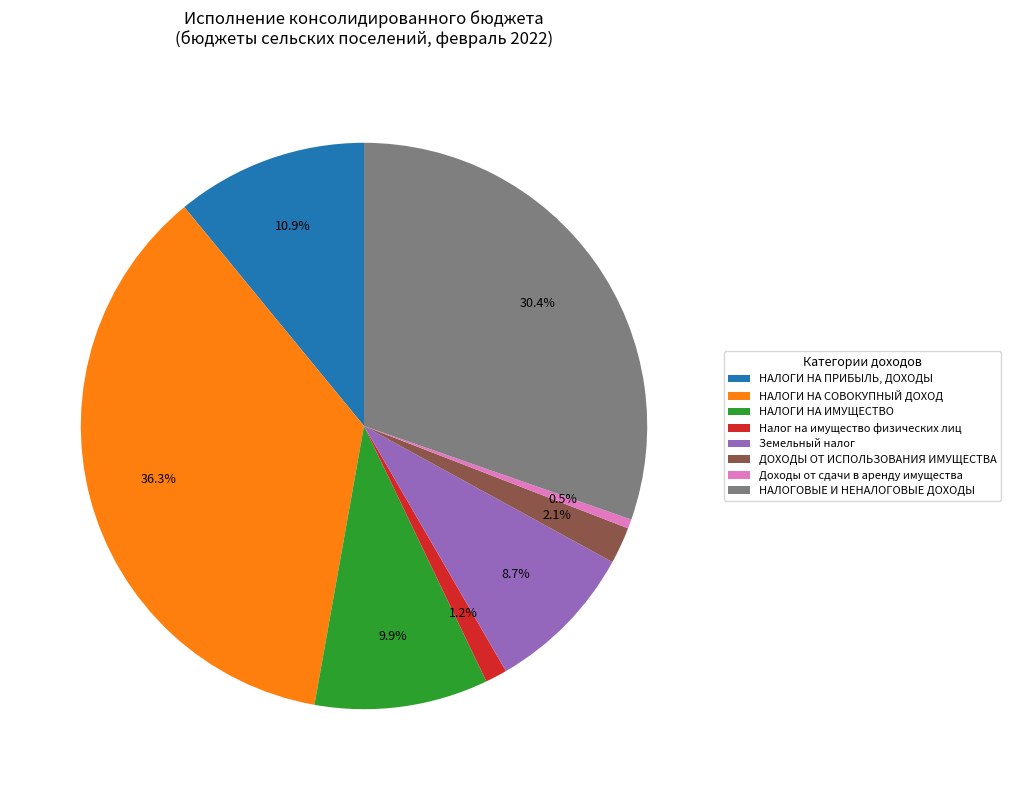

Rank the categories by value from lowest to highest.

Доходы от сдачи в аренду имущества, Налог на имущество физических лиц, ДОХОДЫ ОТ ИСПОЛЬЗОВАНИЯ ИМУЩЕСТВА, Земельный налог, НАЛОГИ НА ИМУЩЕСТВО, НАЛОГИ НА ПРИБЫЛЬ, ДОХОДЫ, НАЛОГОВЫЕ И НЕНАЛОГОВЫЕ ДОХОДЫ, НАЛОГИ НА СОВОКУПНЫЙ ДОХОД